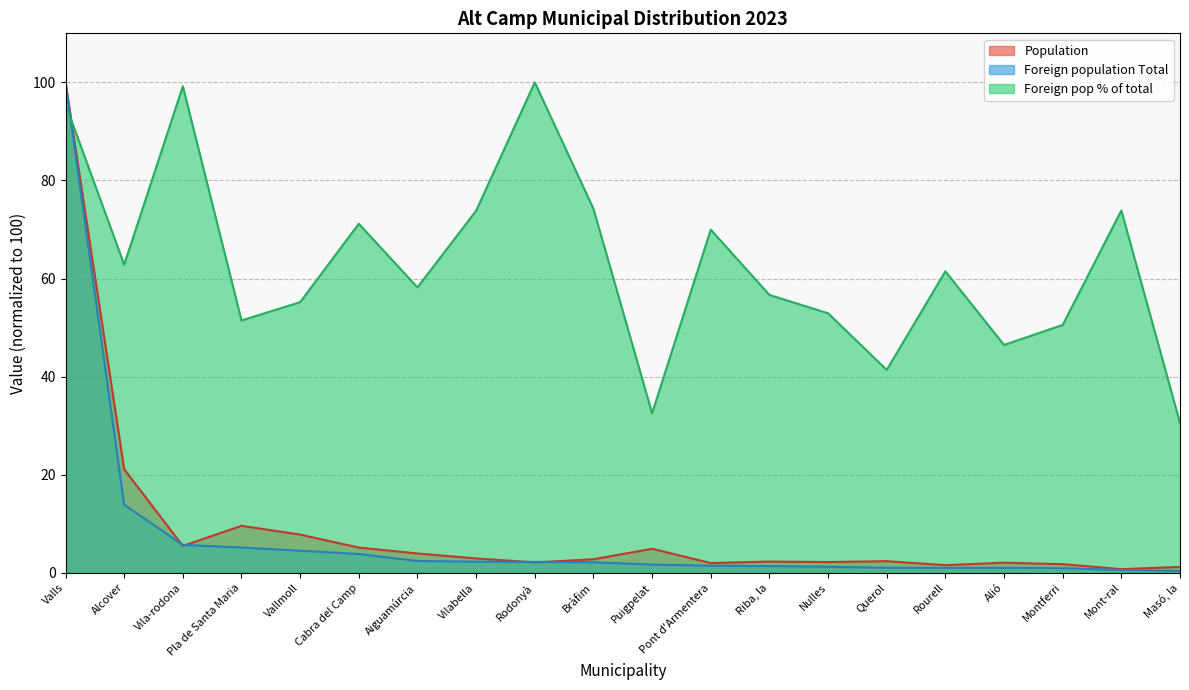

At which category does Population reach its first local peak?

Pla de Santa Maria